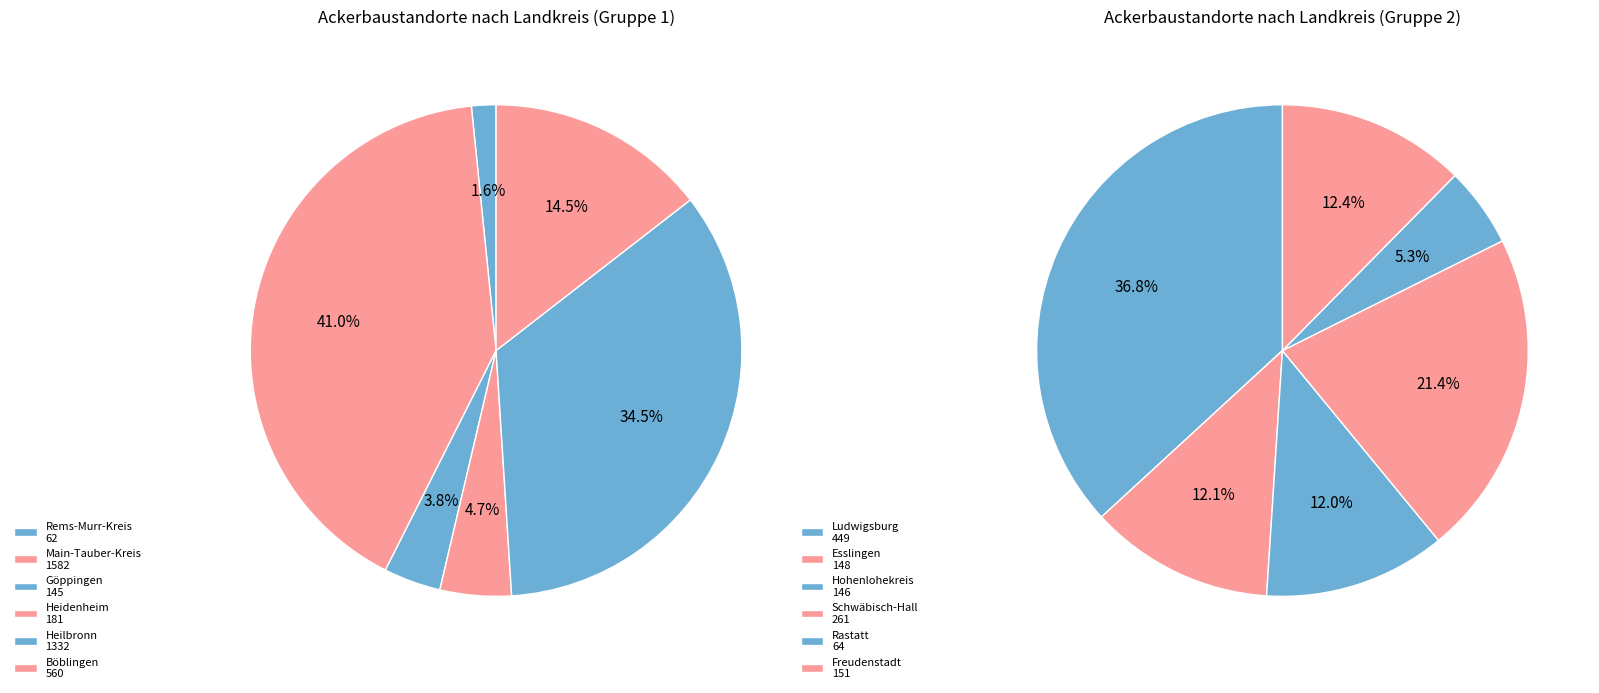

Does any single category account for the majority?

No